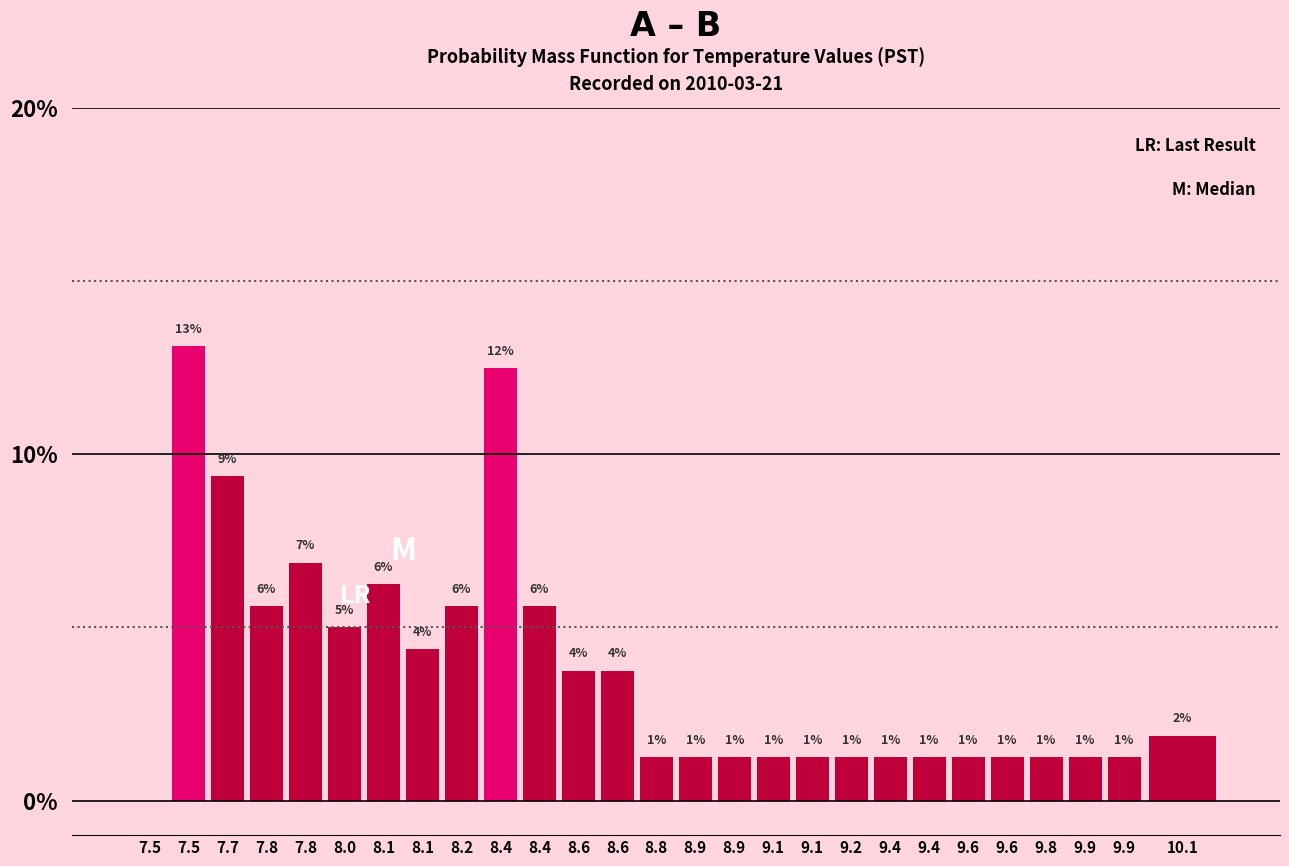

Are the bars horizontal?

No